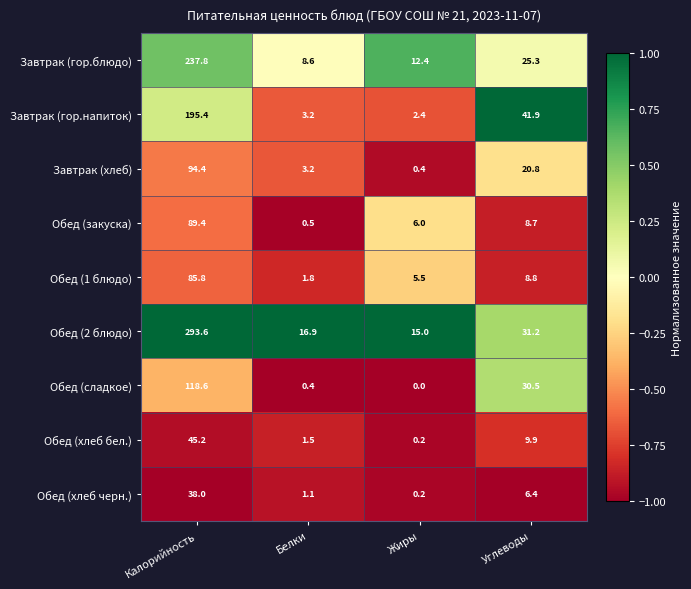

Which label corresponds to the smallest value in the chart?

Жиры